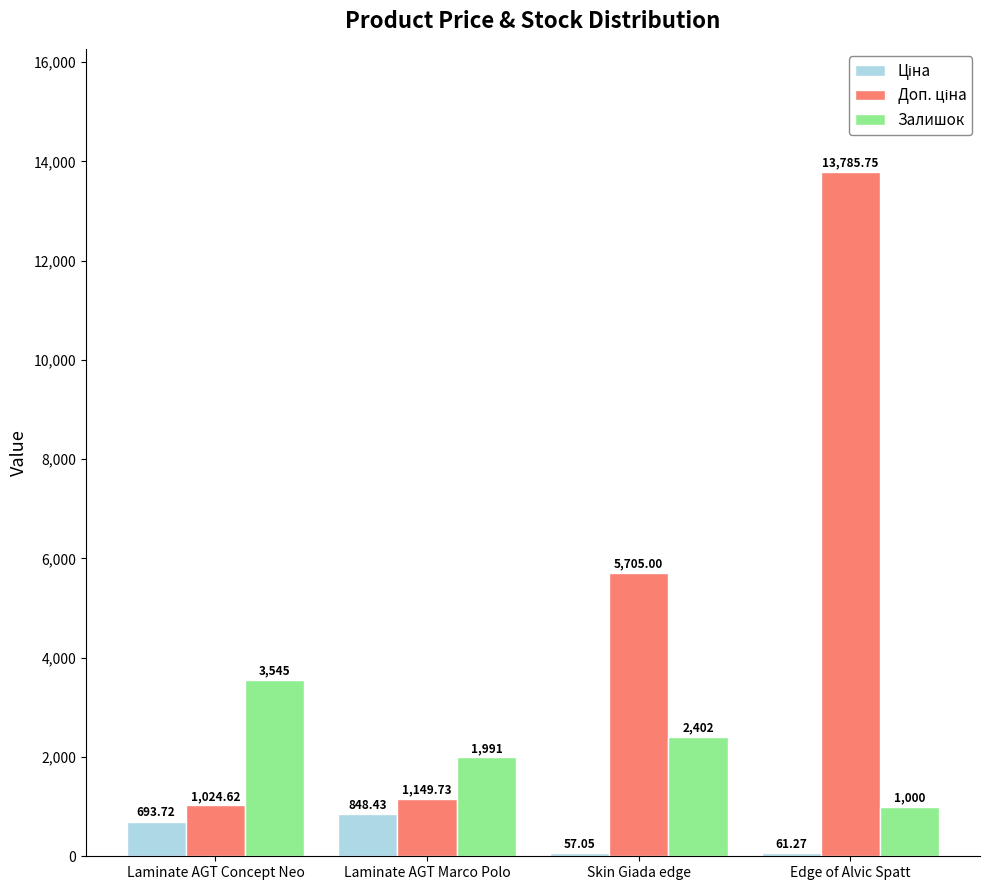

Count the number of data series in this chart.

3